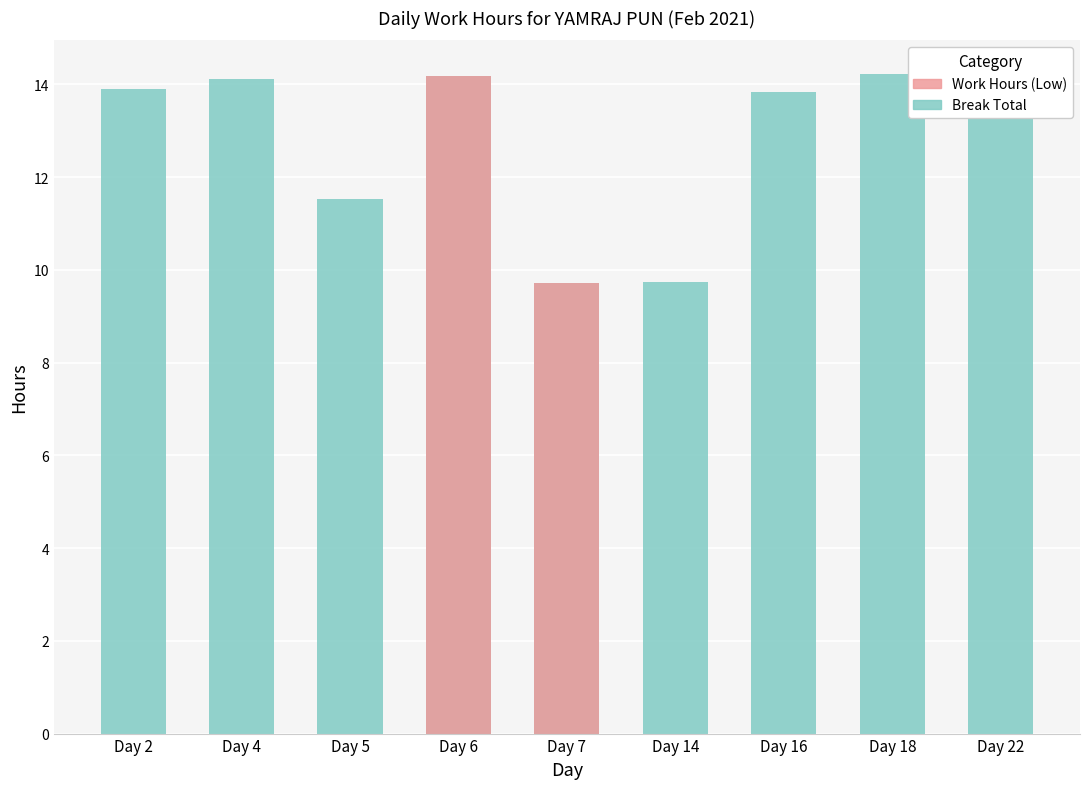

True or false: Work Hours (Low) has a value of 16.0 at Day 5.

False